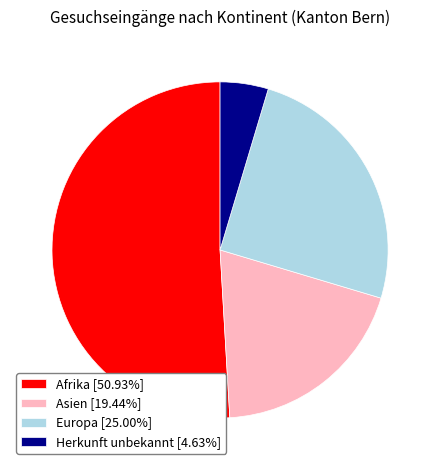

Is there a majority slice in this chart?

Yes